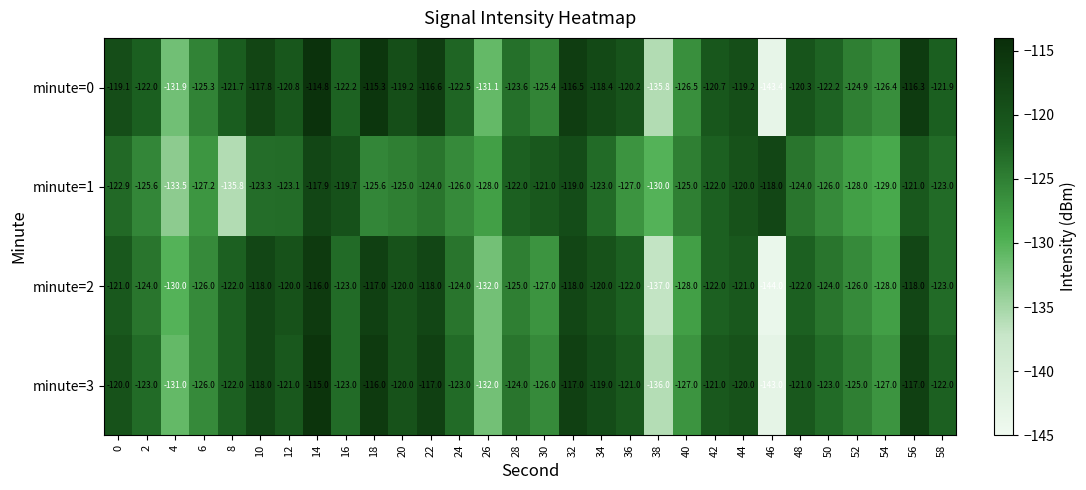

Which series has the widest spread of values?

minute=0